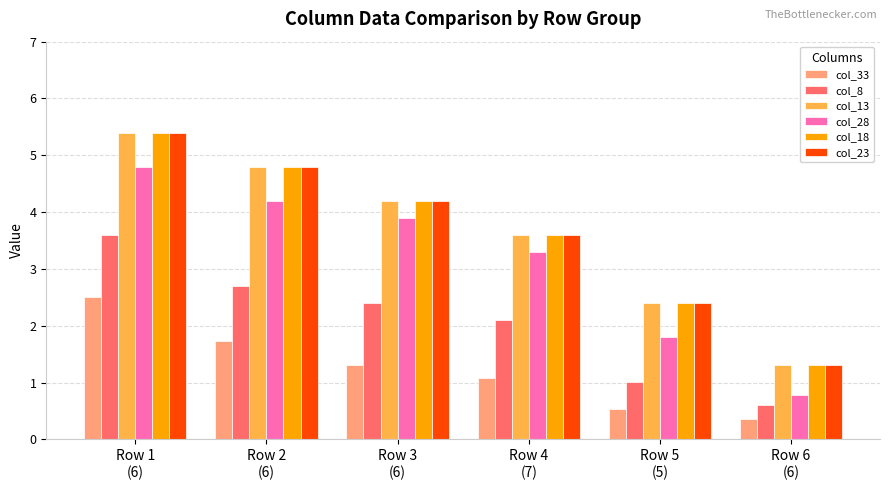

Where does the col_33 series first go above 1?

Row 1
(6)